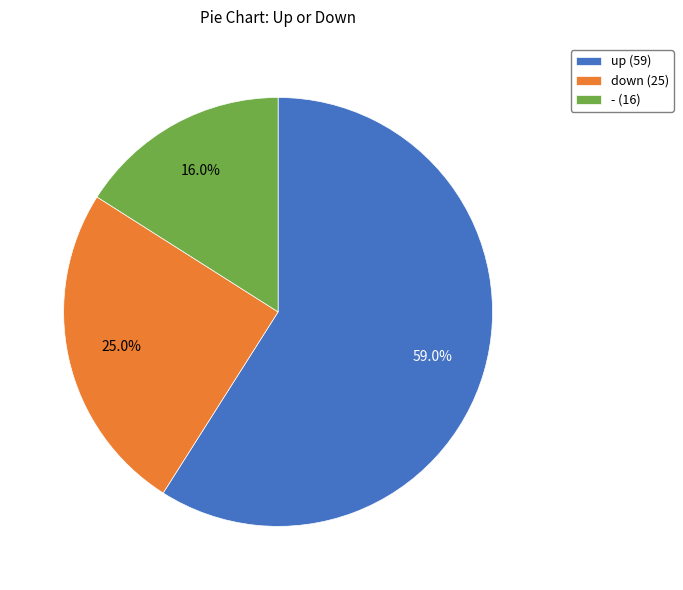

Between up and -, which is larger?

up